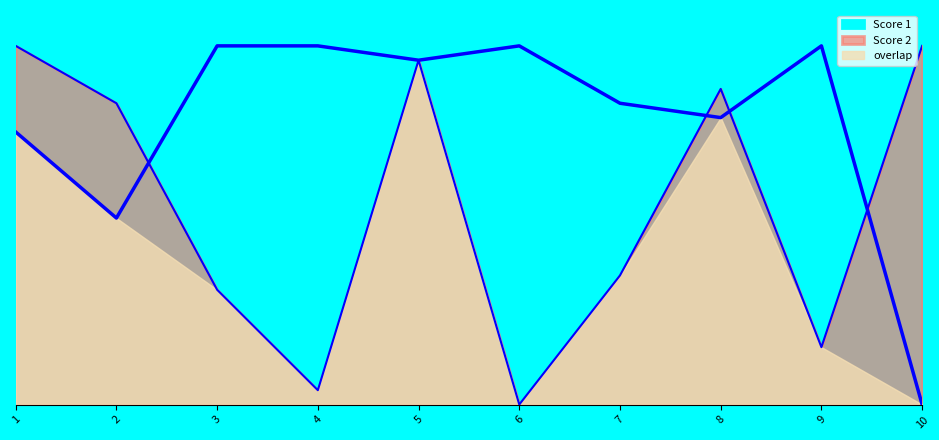

How many values in the Score 2 series are below 21?

5